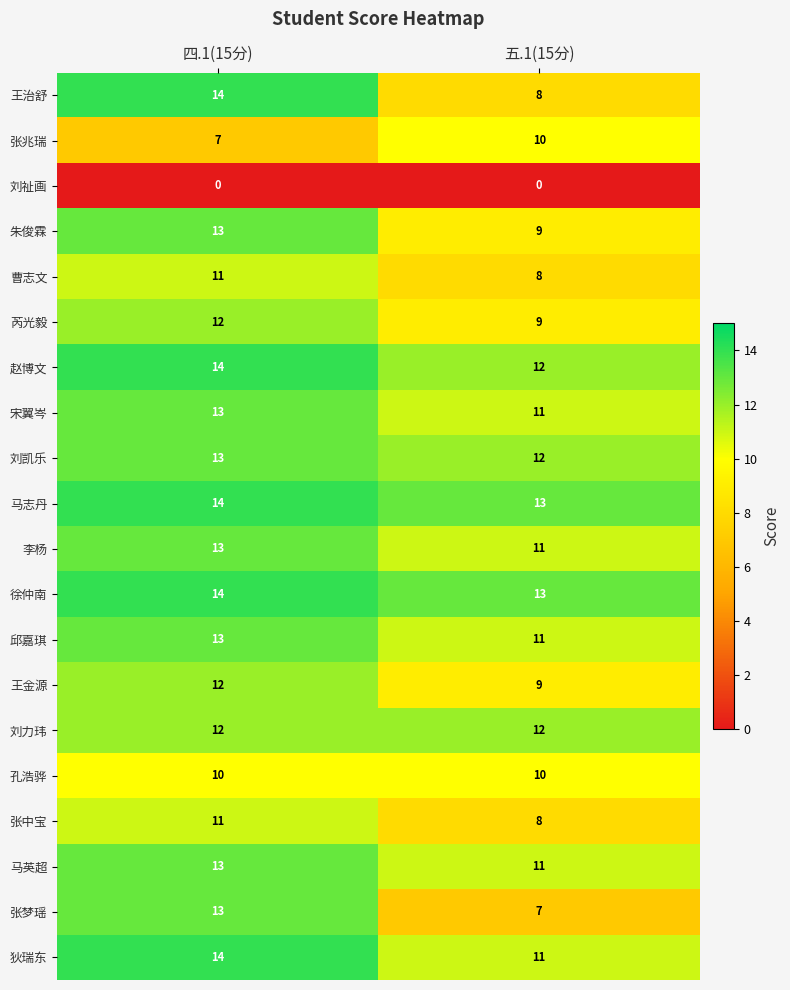

What is the sum of the 邱嘉琪 values at 四.1(15分) and 五.1(15分)?

24